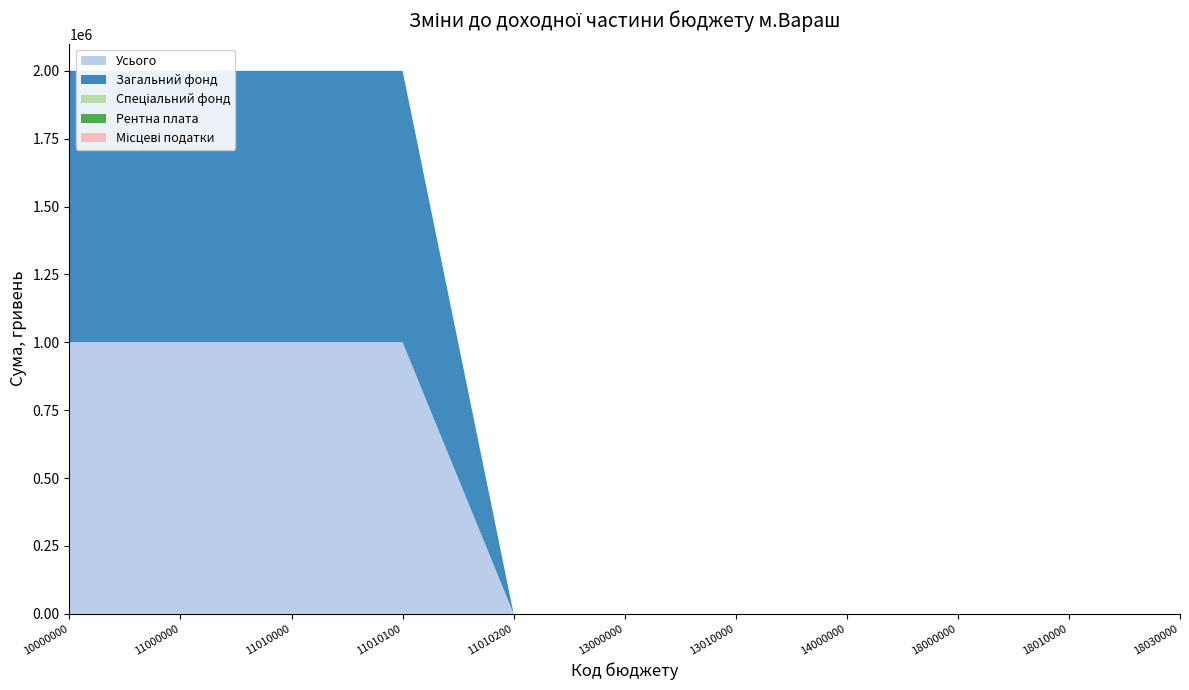

Reading left to right, transcribe all the data shown in this chart.

Усього: 1000000	1000000	1000000	1000000	0	0	0	0	0	0	0
Загальний фонд: 1000000	1000000	1000000	1000000	0	0	0	0	0	0	0
Спеціальний фонд: 0	0	0	0	0	0	0	0	0	0	0
Рентна плата: 0	0	0	0	0	0	0	0	0	0	0
Місцеві податки: 0	0	0	0	0	0	0	0	0	0	0